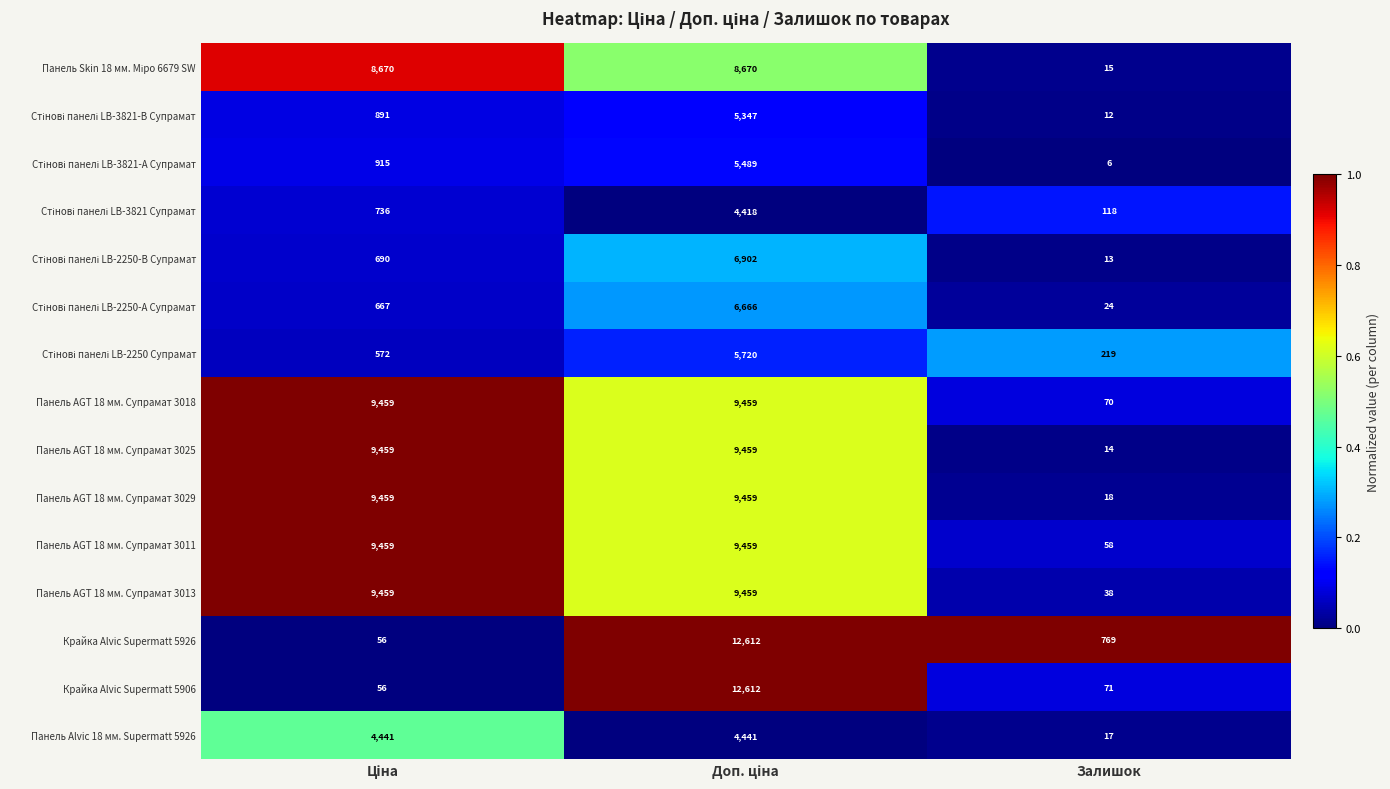

What is the maximum value shown in the chart?

12612